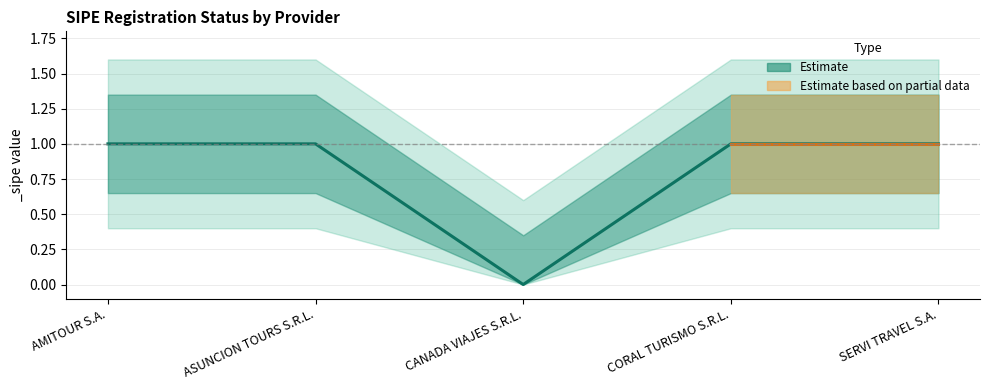

Between SERVI TRAVEL S.A. and CORAL TURISMO S.R.L., which is larger?

SERVI TRAVEL S.A.